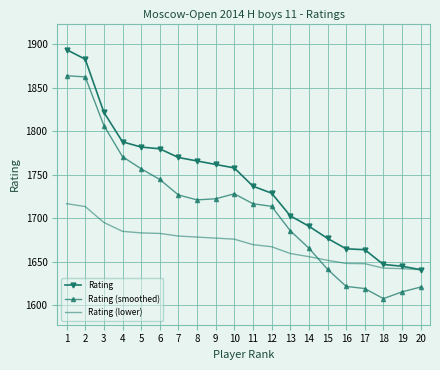

True or false: Rating and Rating (smoothed) intersect in this chart.

False